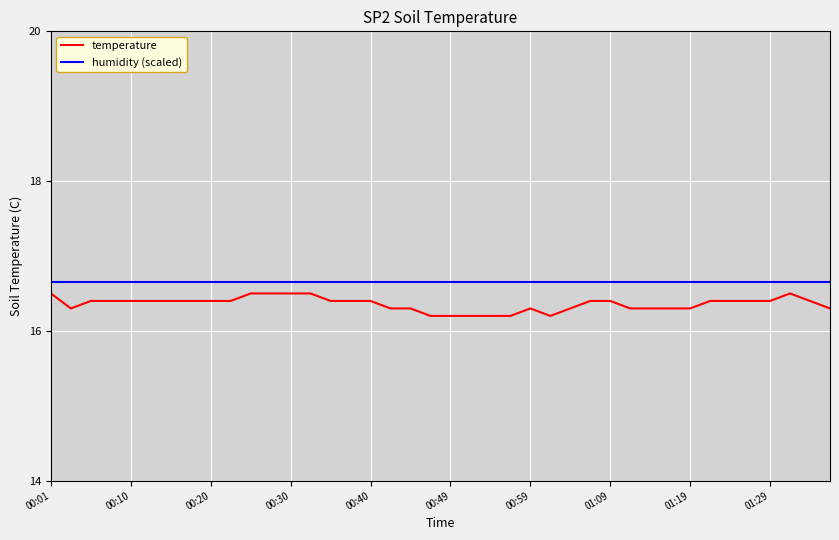

Which series has the largest total across all categories?

humidity (scaled)